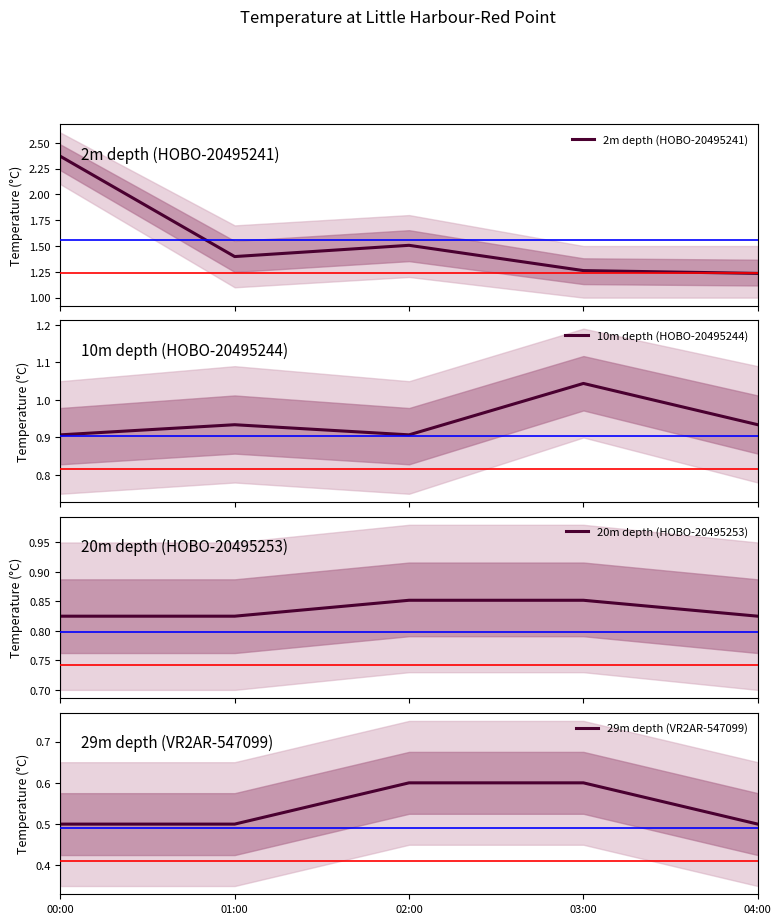

In 10m depth (HOBO-20495244), how many points are higher than both neighbors (excluding endpoints)?

2